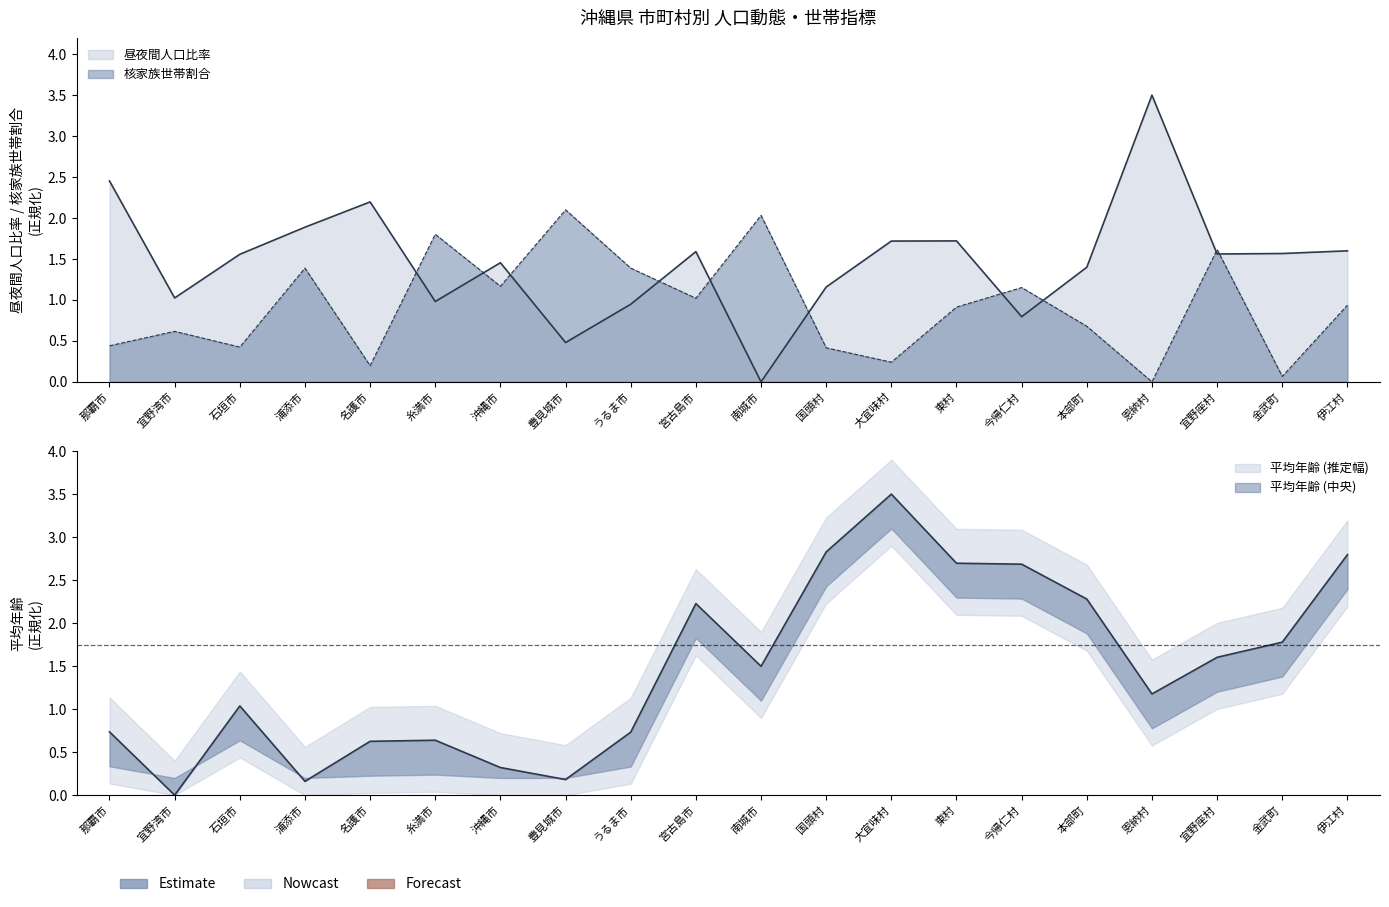

At which category is the sum across all series the highest?

大宜味村